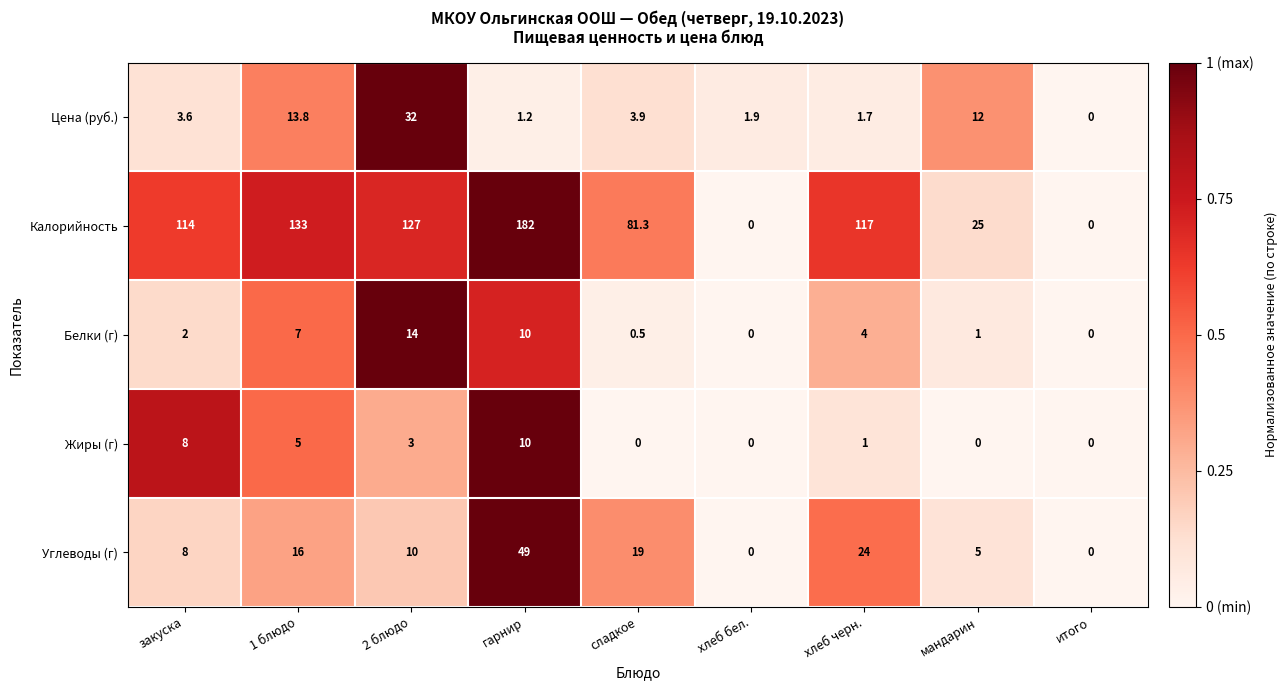

What is the difference between the maximum and minimum values in the Жиры (г) series?

10.0